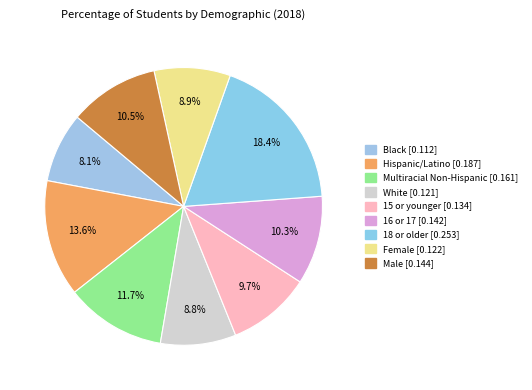

To the nearest percent, what percentage of the pie is 16 or 17?

10%